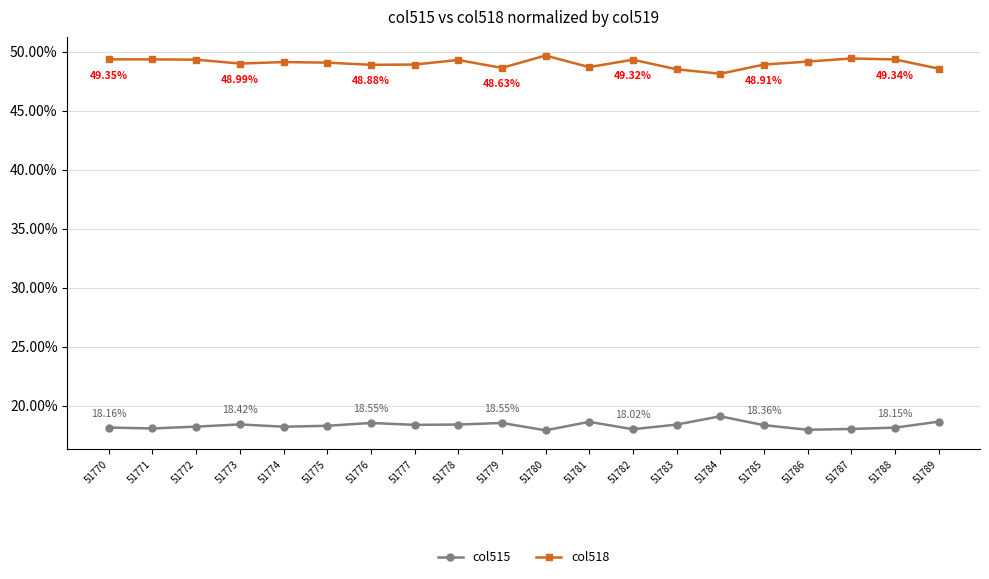

What are all the series names shown in the legend?

col515, col518